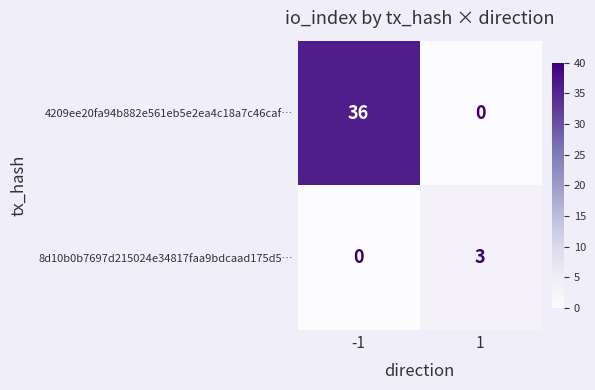

Rank the series by their average value, from lowest to highest.

8d10b0b7697d215024e34817faa9bdcaad175d5…, 4209ee20fa94b882e561eb5e2ea4c18a7c46caf…